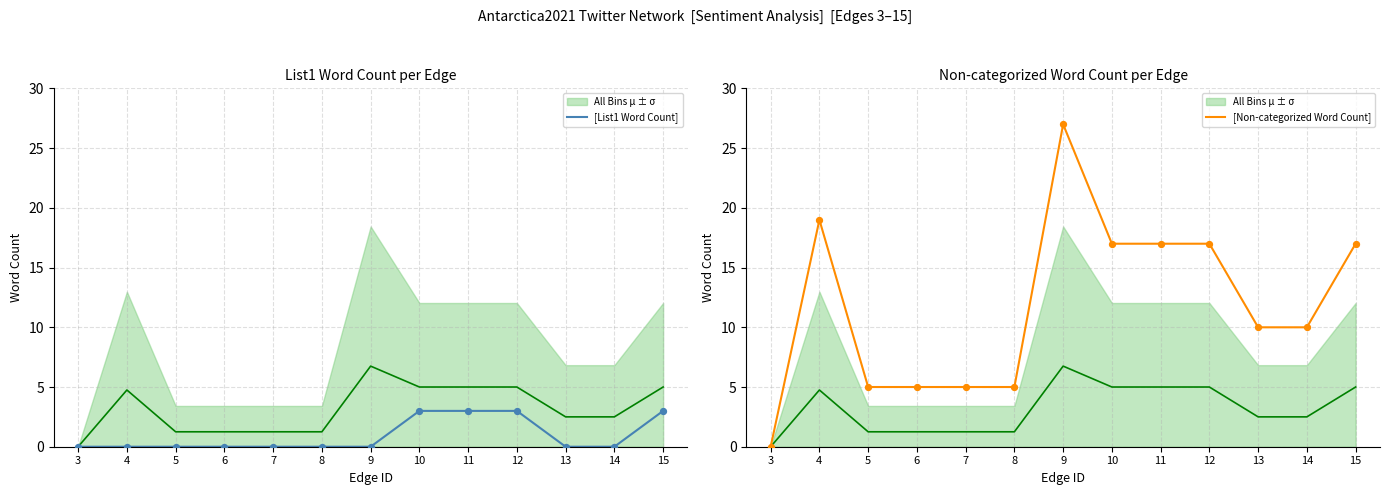

Is the value of [Non-categorized Word Count] at 13 greater than the value of [List1 Word Count] at 3?

Yes